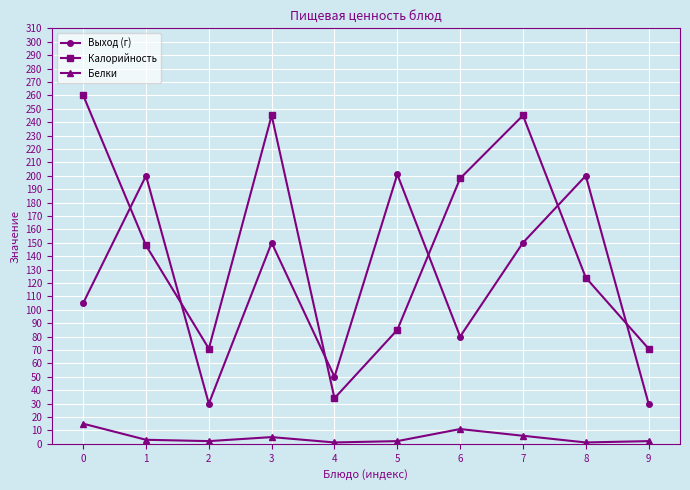

What is the maximum value shown in the chart?

260